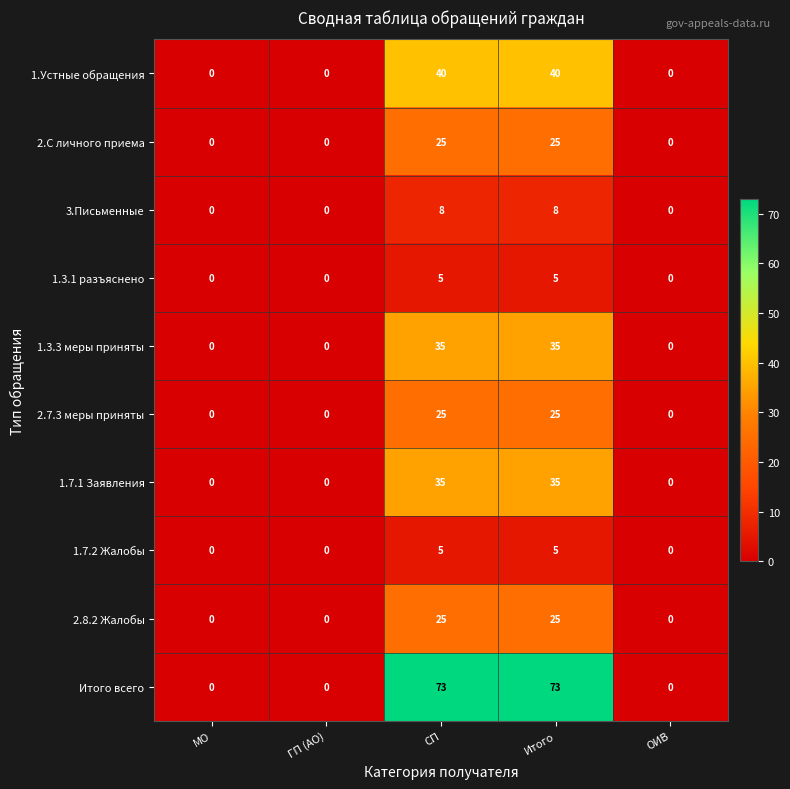

Which series has the largest total across all categories?

Итого всего